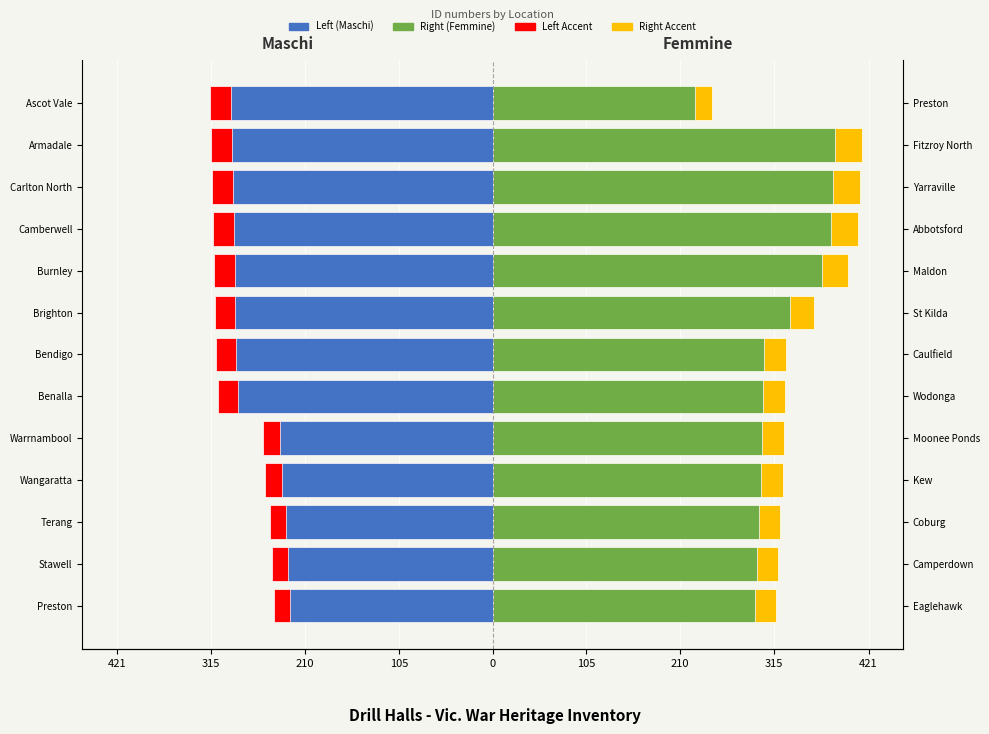

Read the Left Accent value at Warrnambool.

-257.0